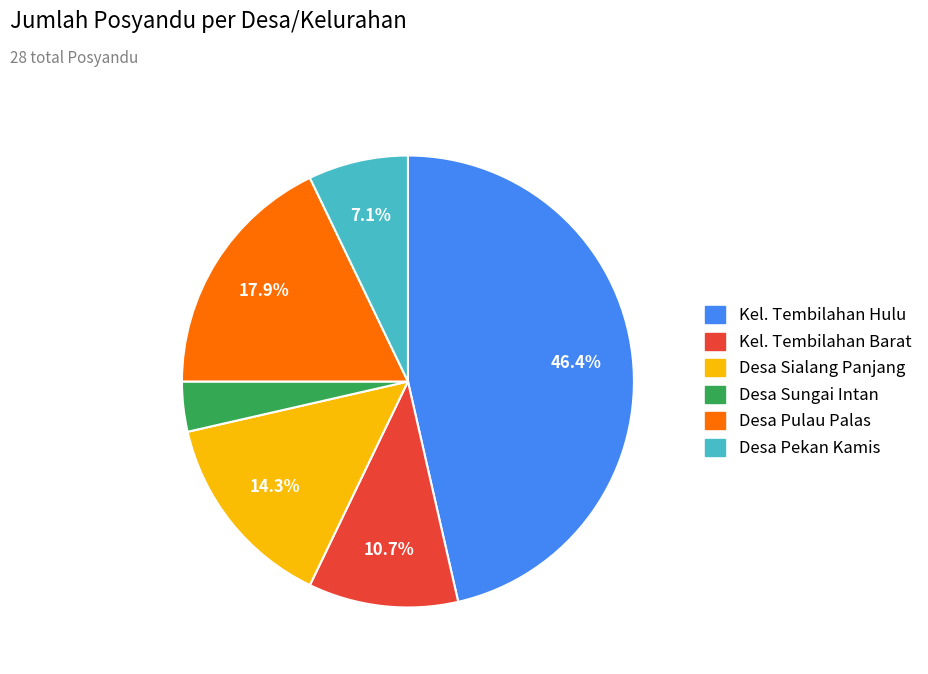

What percentage is the Kel. Tembilahan Hulu slice, to the nearest percent?

46%